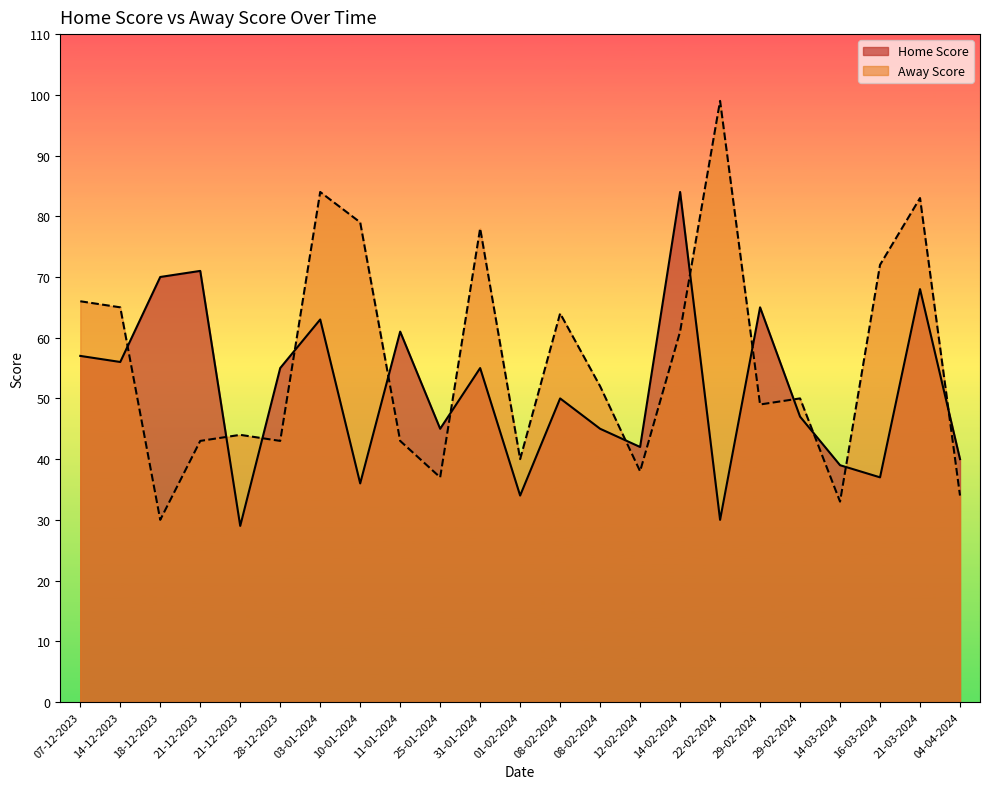

True or false: Home Score and Away Score cross at least once.

True